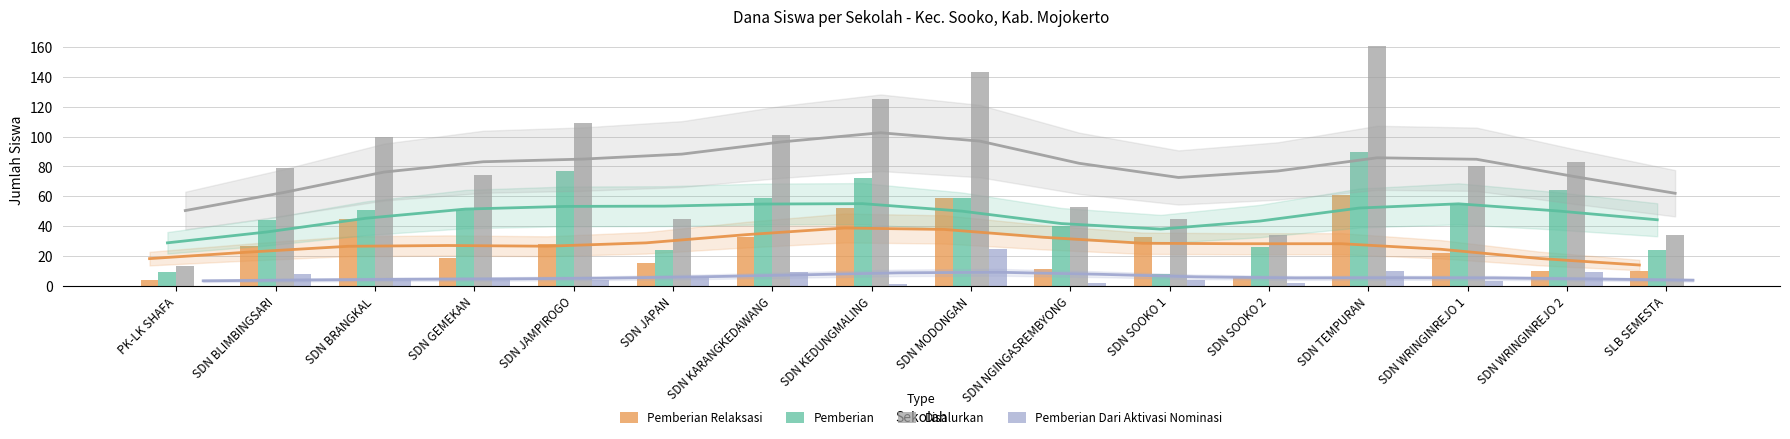

What is the difference between the maximum and minimum values in the Disalurkan series?

148